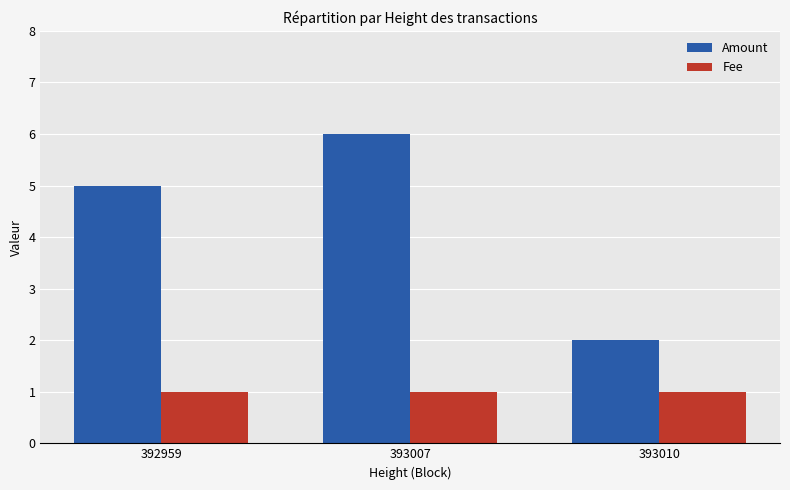

How many groups of bars are there?

3